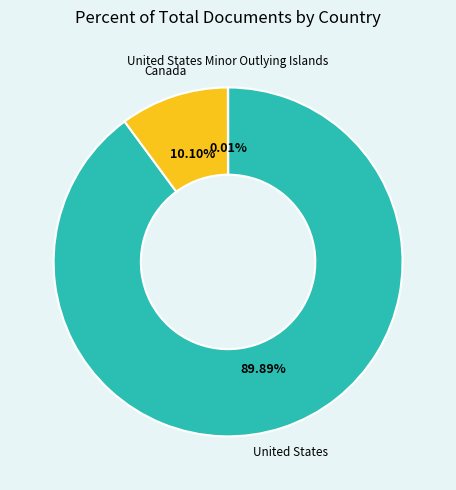

Which slice is the largest?

United States